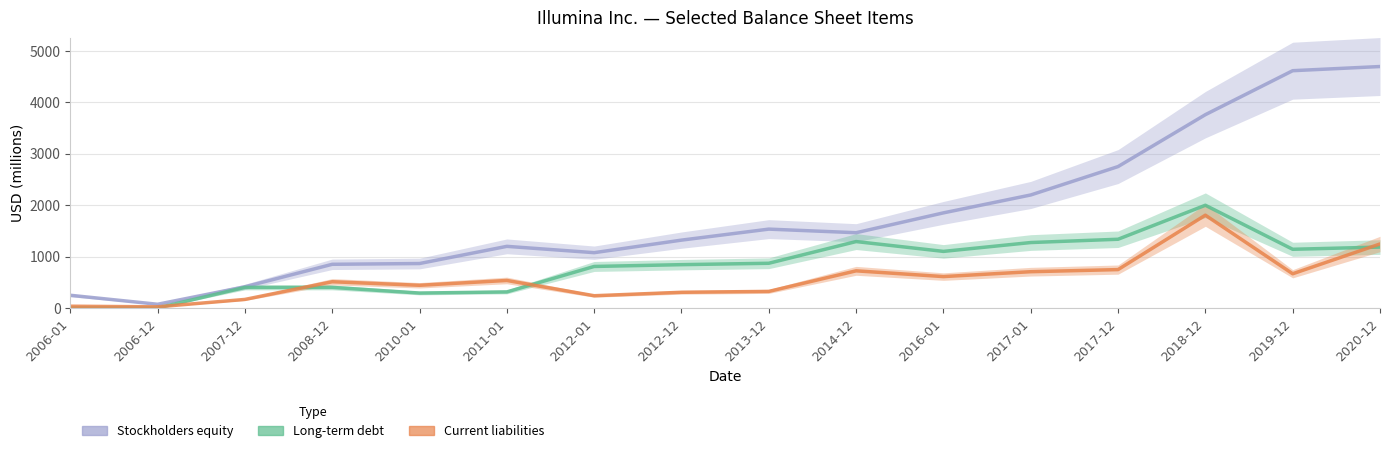

The value of Current liabilities at 2019-12 is 173. True or false?

False